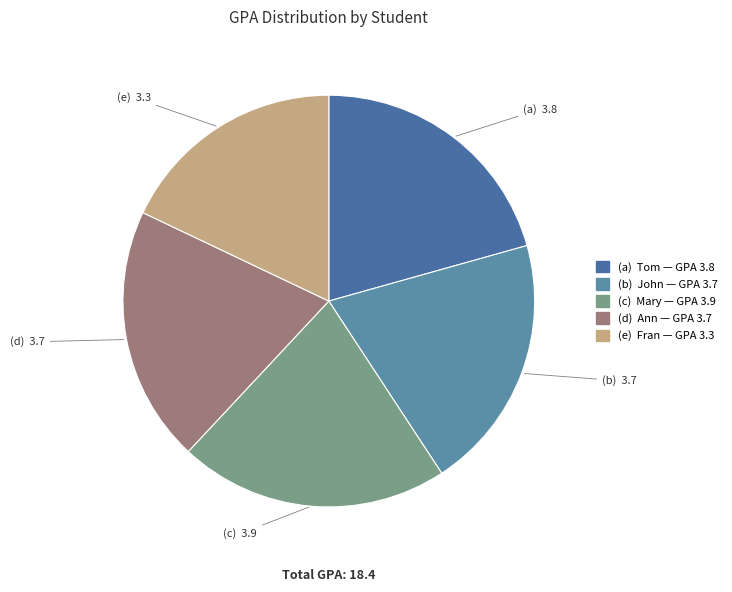

How many segments does this pie chart have?

5